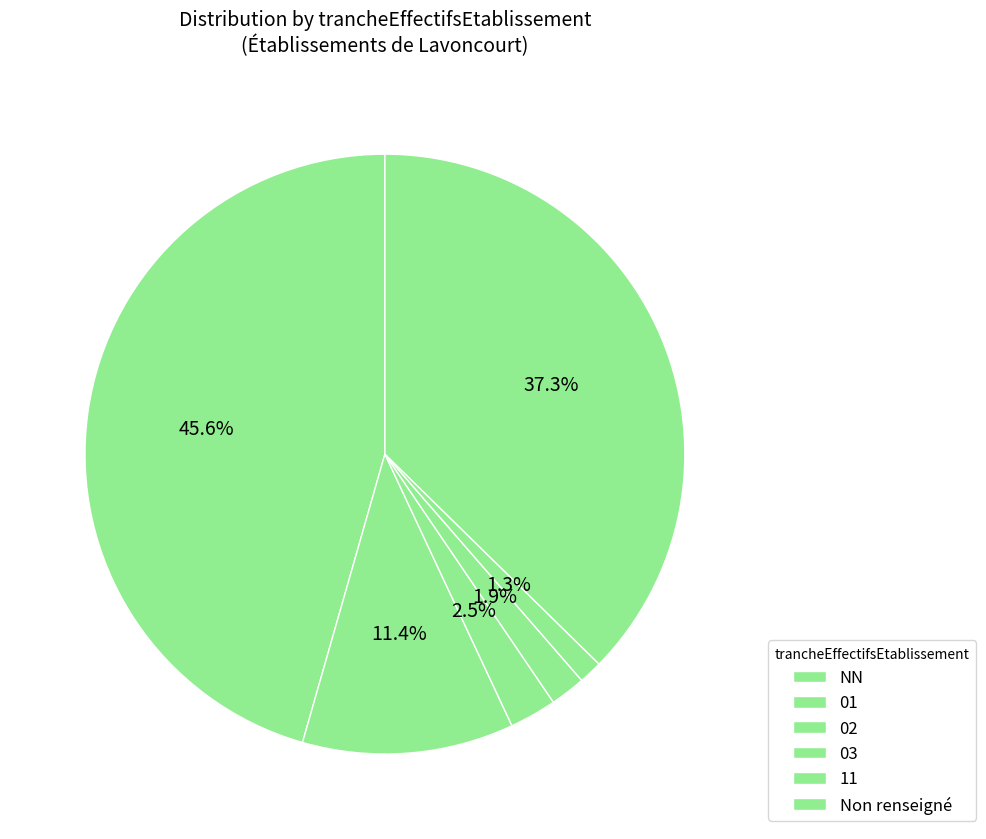

How many slices are in this pie chart?

6